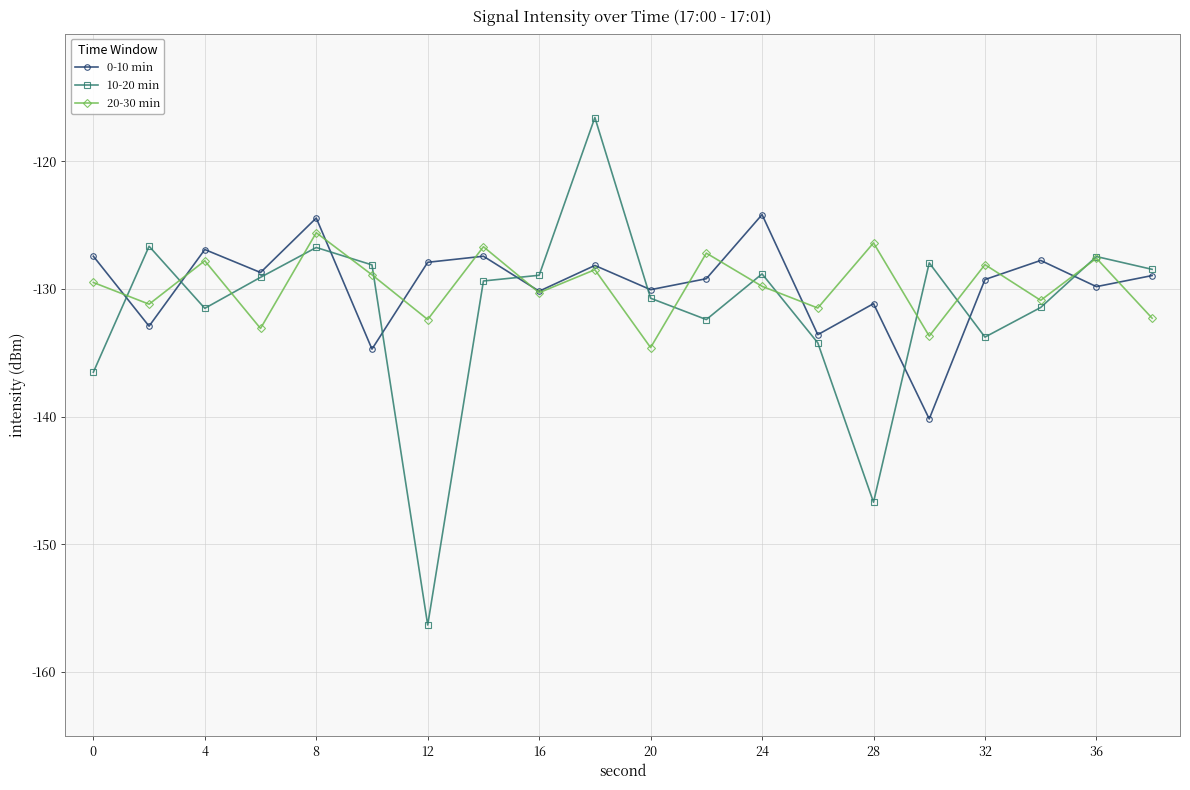

Which series has the widest spread of values?

10-20 min